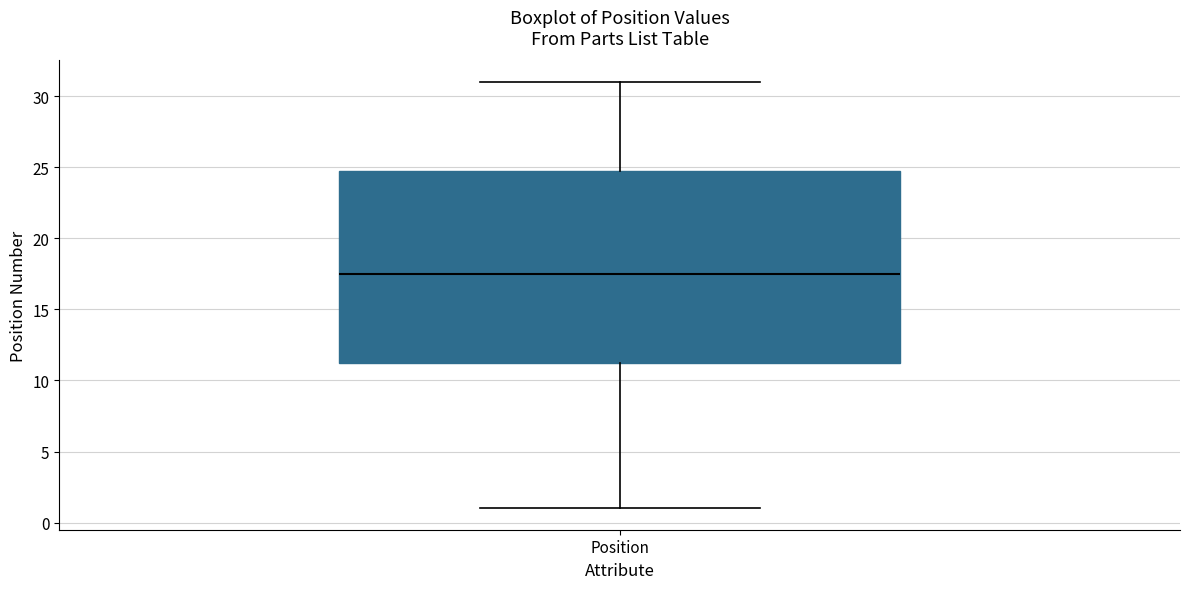

Where is the lower edge of the box for Position on the y-axis? The values are not printed on the chart, so give them approximately, as read against the axis.

11.5